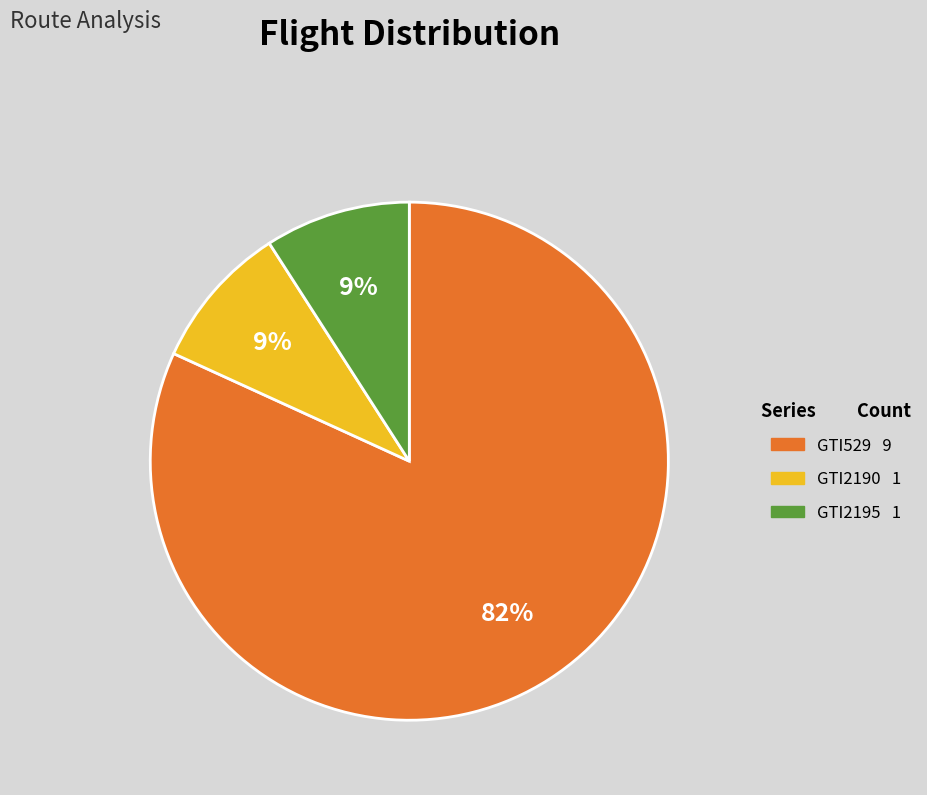

What is the majority slice?

GTI529